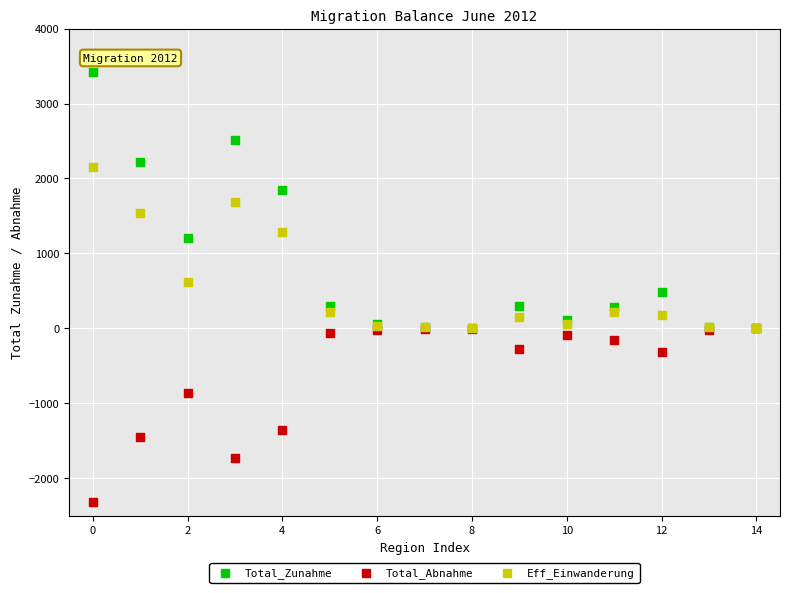

Which series has the widest spread of Y values?

Total_Zunahme